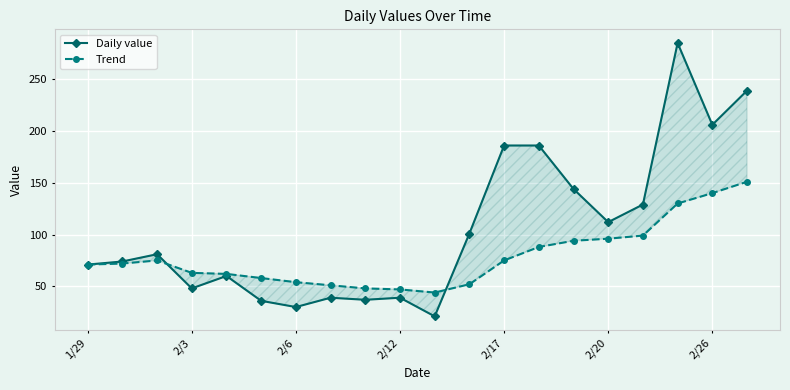

Count the number of categories in the chart.

20